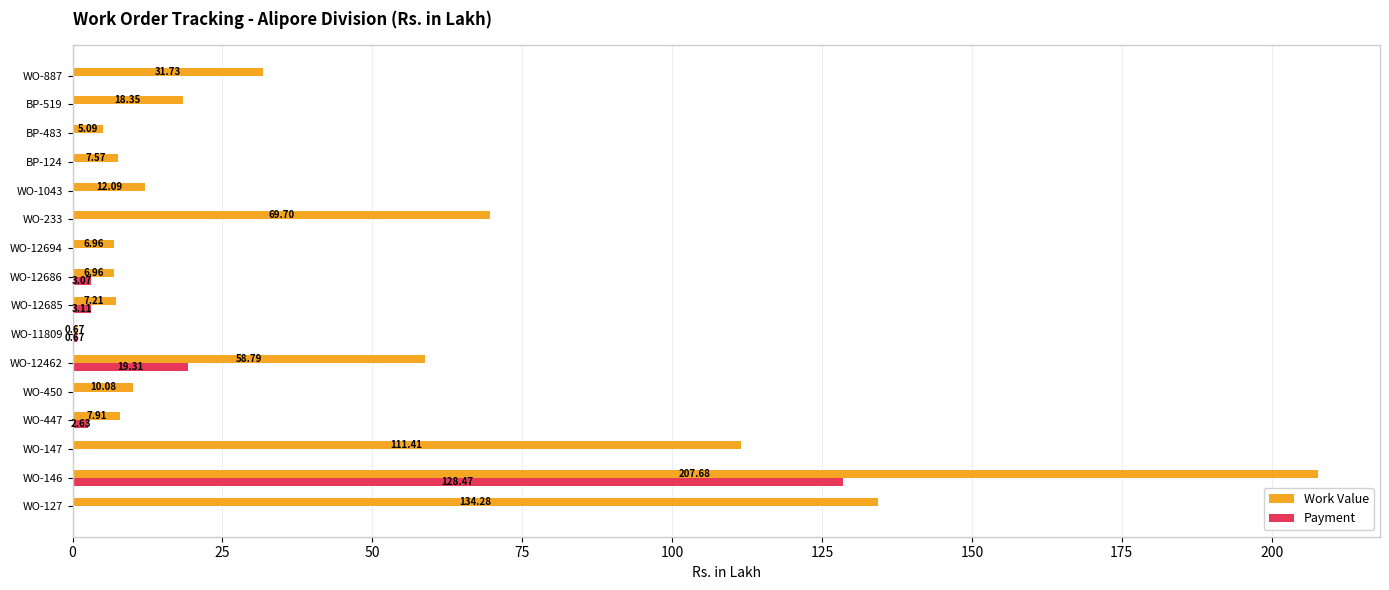

Which series has the largest range (max minus min)?

Work Value